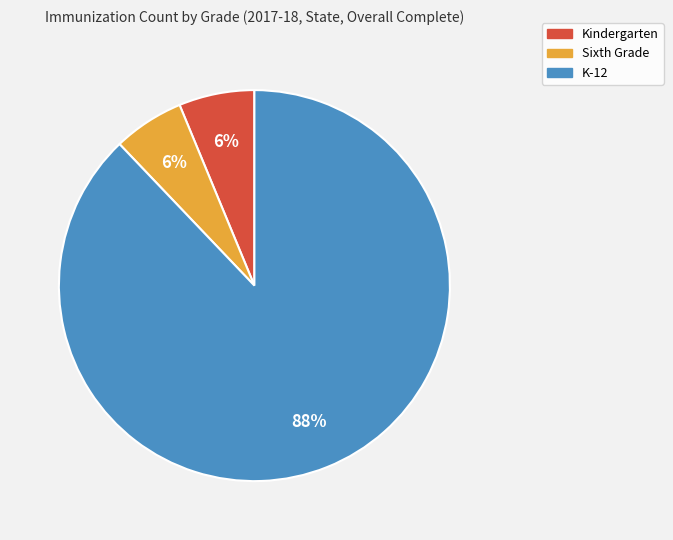

Combined, do K-12 and Kindergarten account for over 50%?

Yes